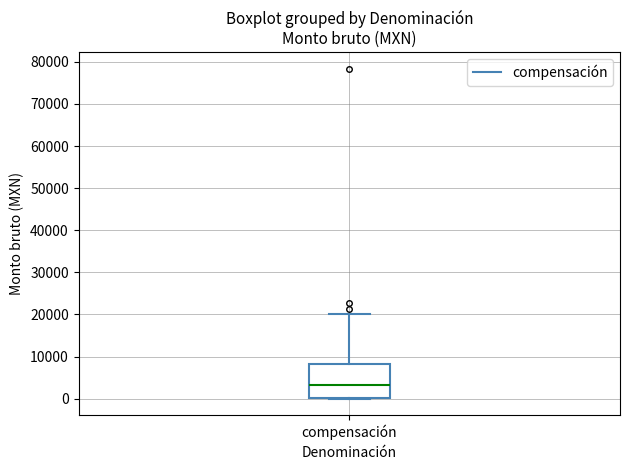

Transcribe this box plot: give where the median line is, the range the box spans, and where the two whiskers end, as read against the y-axis. The values are not printed on the chart, so give them approximately, as read against the axis.

median 3000, box 0 to 8000, whiskers 0 to 20000